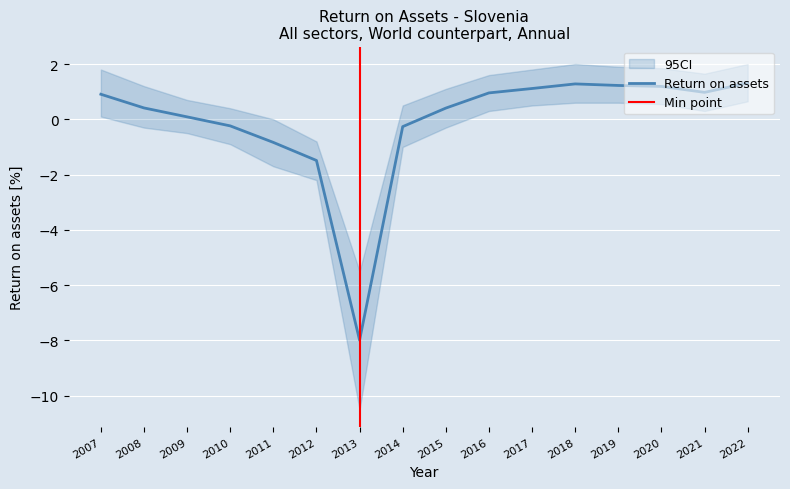

Where is the first local maximum?

2018